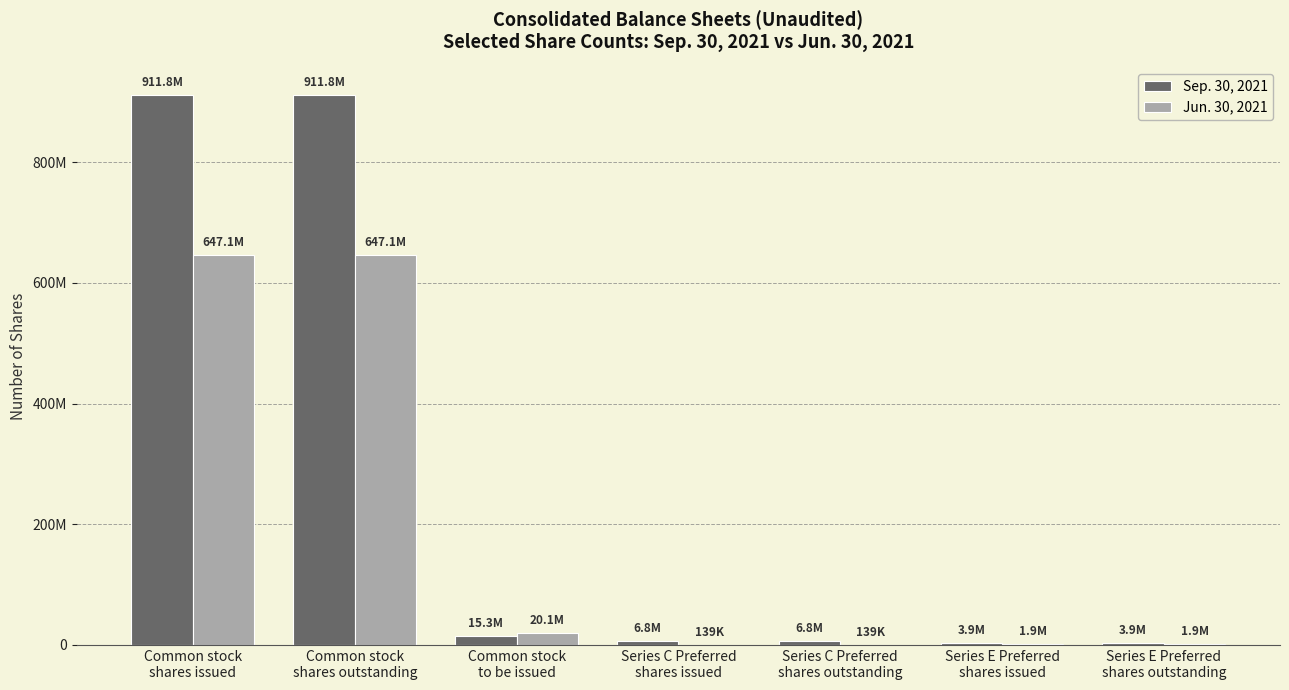

Which category has the lowest value in the Sep. 30, 2021 series?

Series E Preferred
shares issued